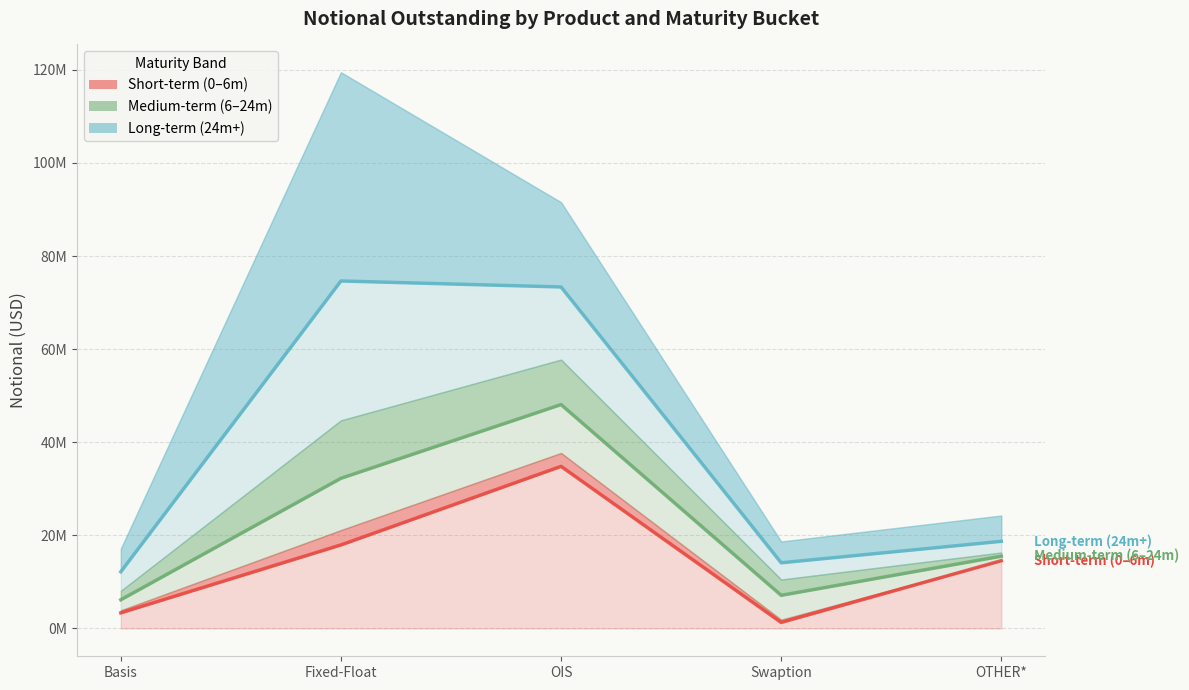

Which series has the widest spread of values?

Long-term (24m+)